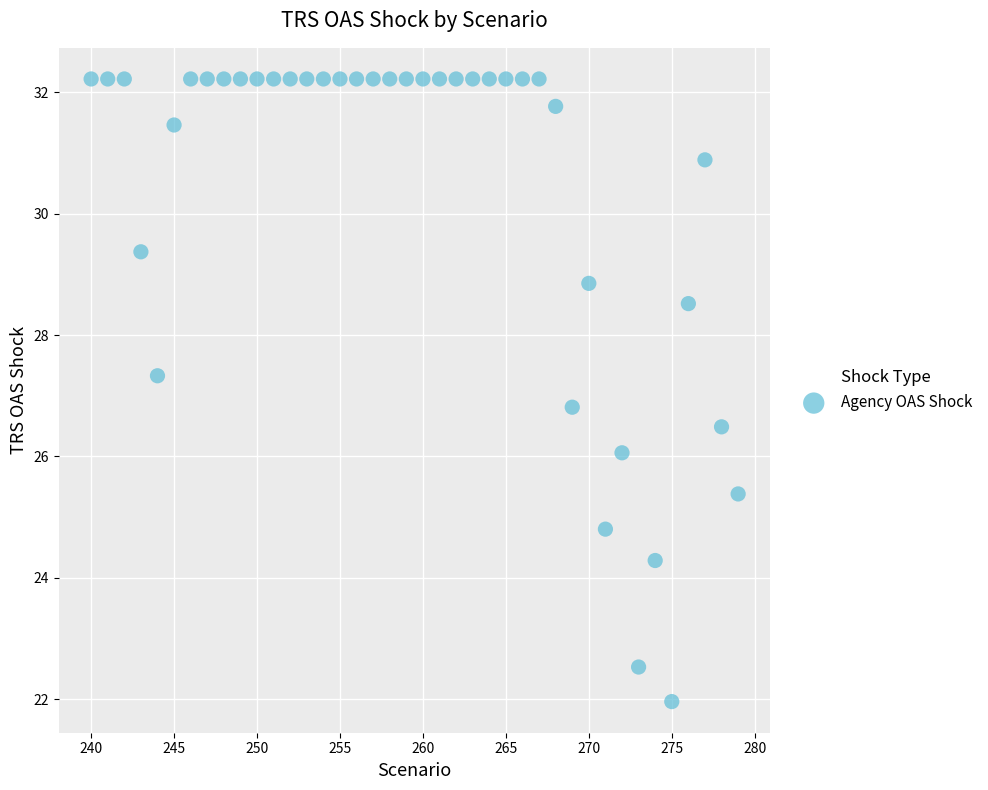

What Y value in the scatter plot is closest to 27?

26.8